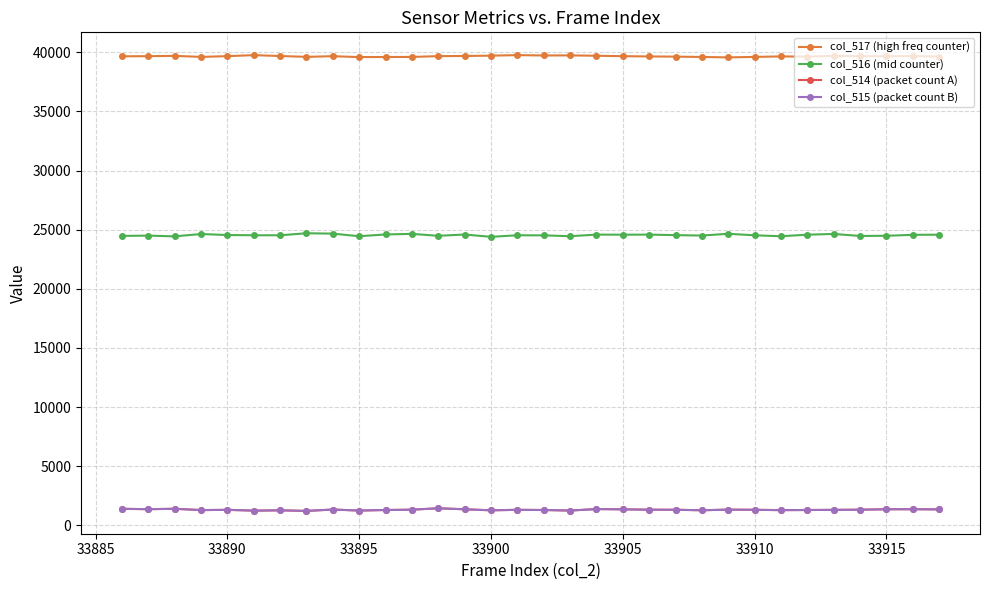

Which series has the largest total across all categories?

col_517 (high freq counter)